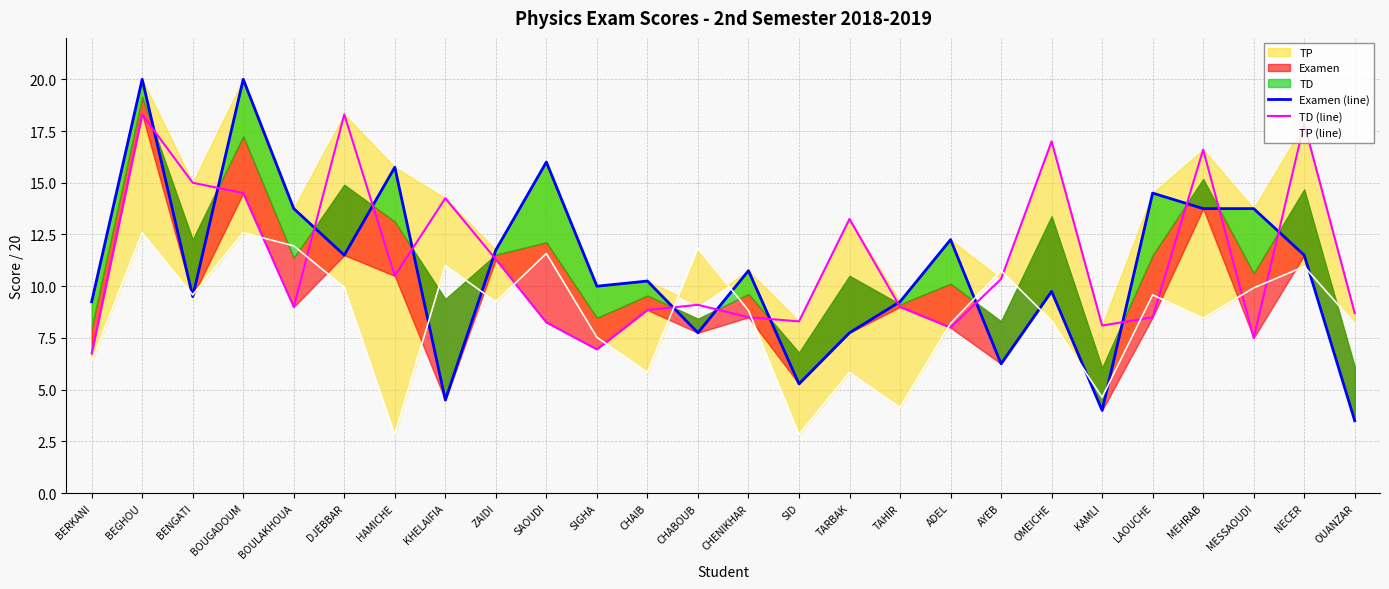

What is the total value across all series at SAOUDI?

35.8